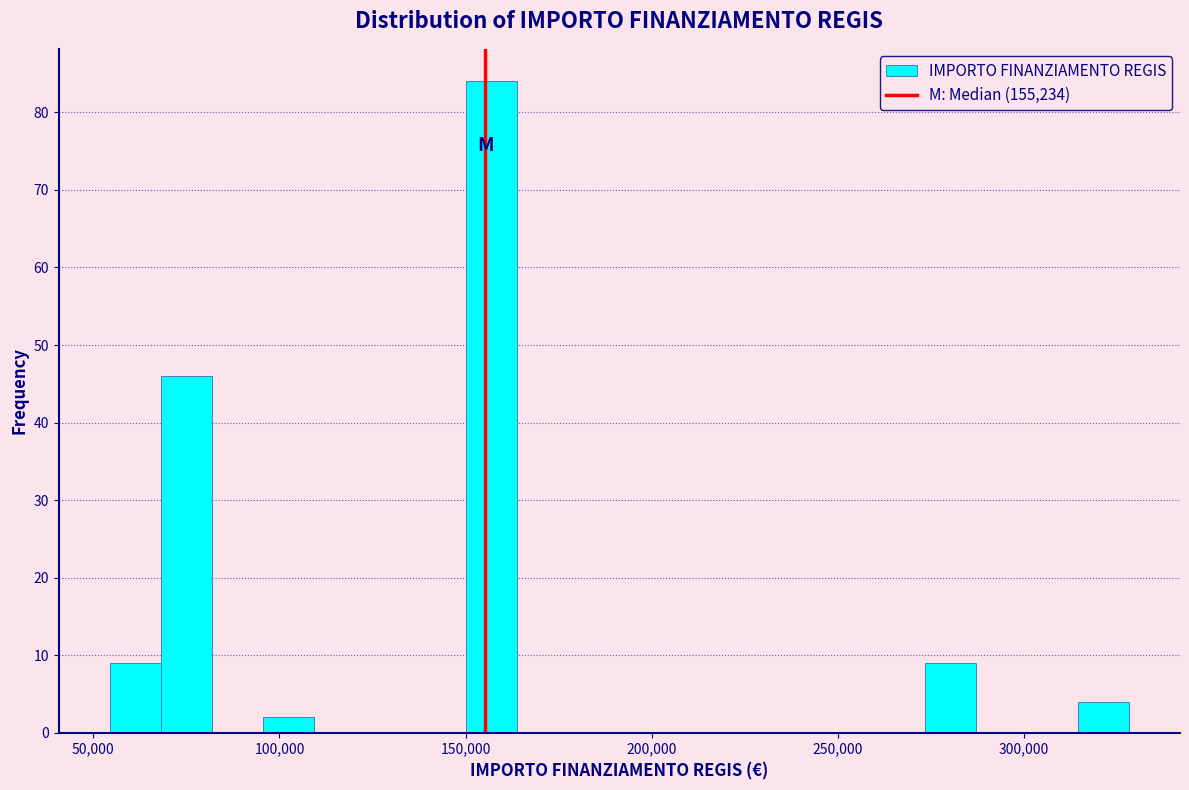

Around what value on the x-axis is the tallest bar? Give the approximate position of its centre, as read against the axis.

155000